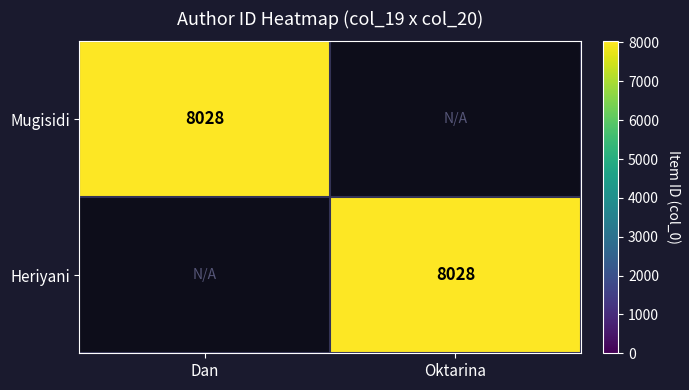

The Heriyani series shows 4884 at Oktarina. True or false?

False